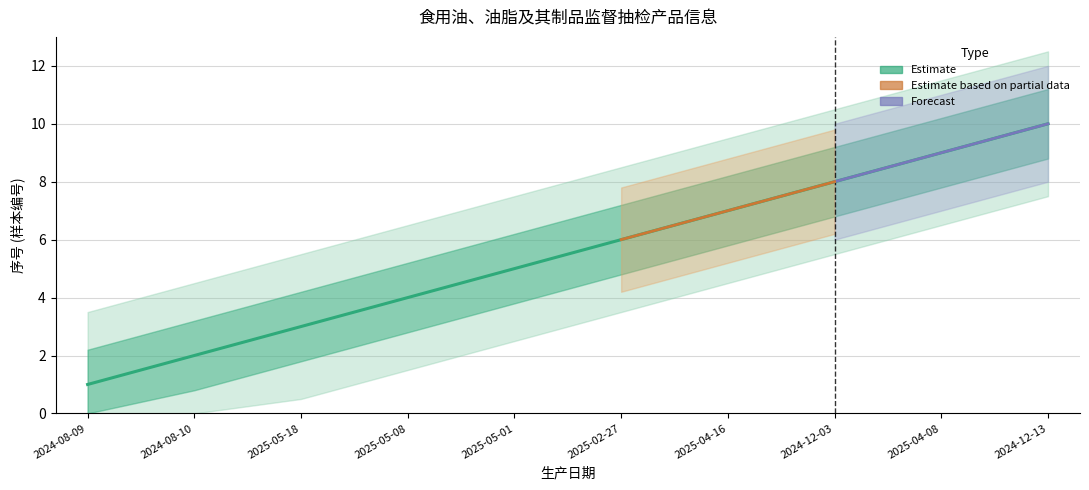

Rank the categories by value from highest to lowest.

2024-12-13, 2025-04-08, 2024-12-03, 2025-04-16, 2025-02-27, 2025-05-01, 2025-05-08, 2025-05-18, 2024-08-10, 2024-08-09